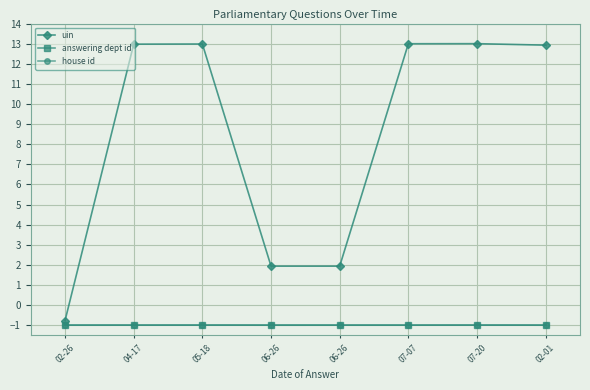

Which series has the largest total across all categories?

uin